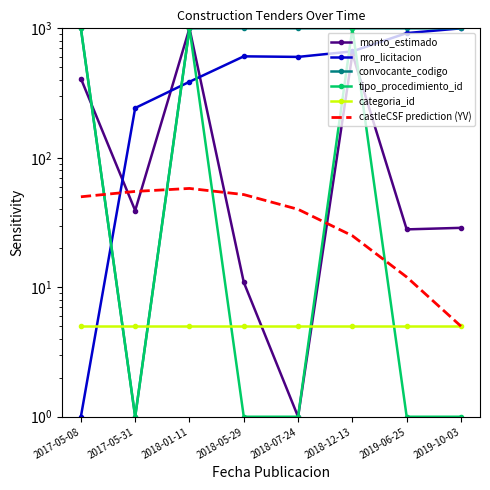

Where is the first local minimum for convocante_codigo?

2017-05-31